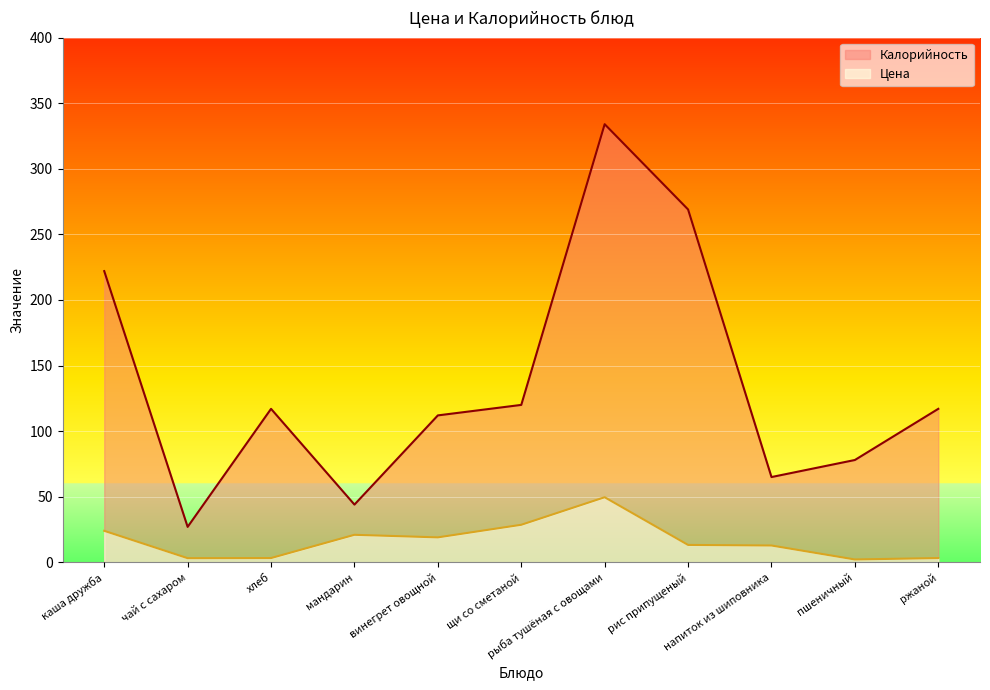

Between винегрет овощной and щи со сметаной, which series saw the biggest shift?

Цена